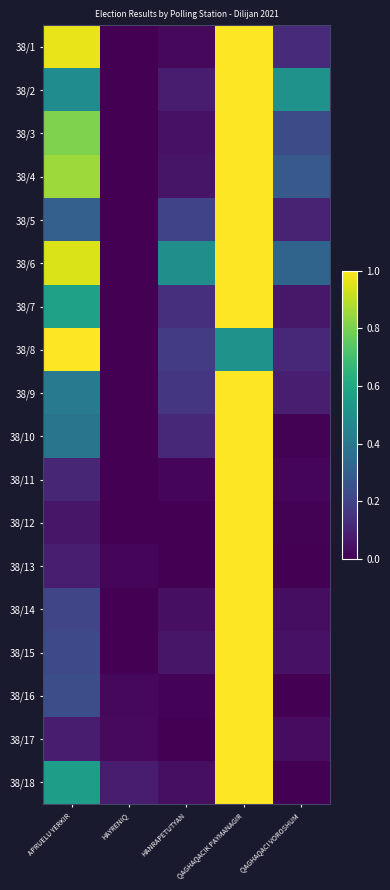

Which category has the lowest value across all series?

HAYRENIQ